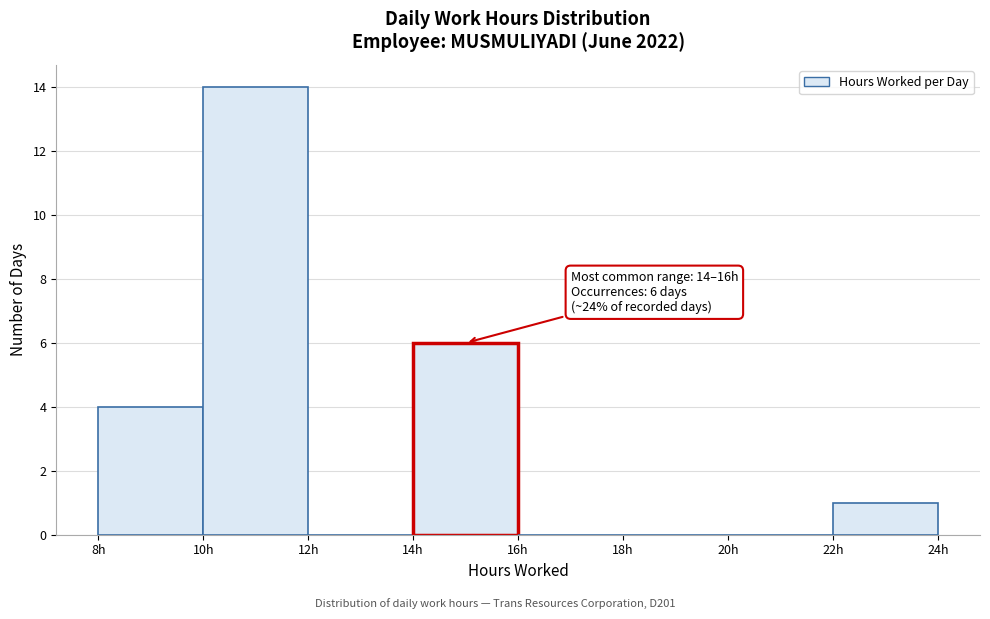

Over which range of the x-axis is the bar tallest?

10 to 12